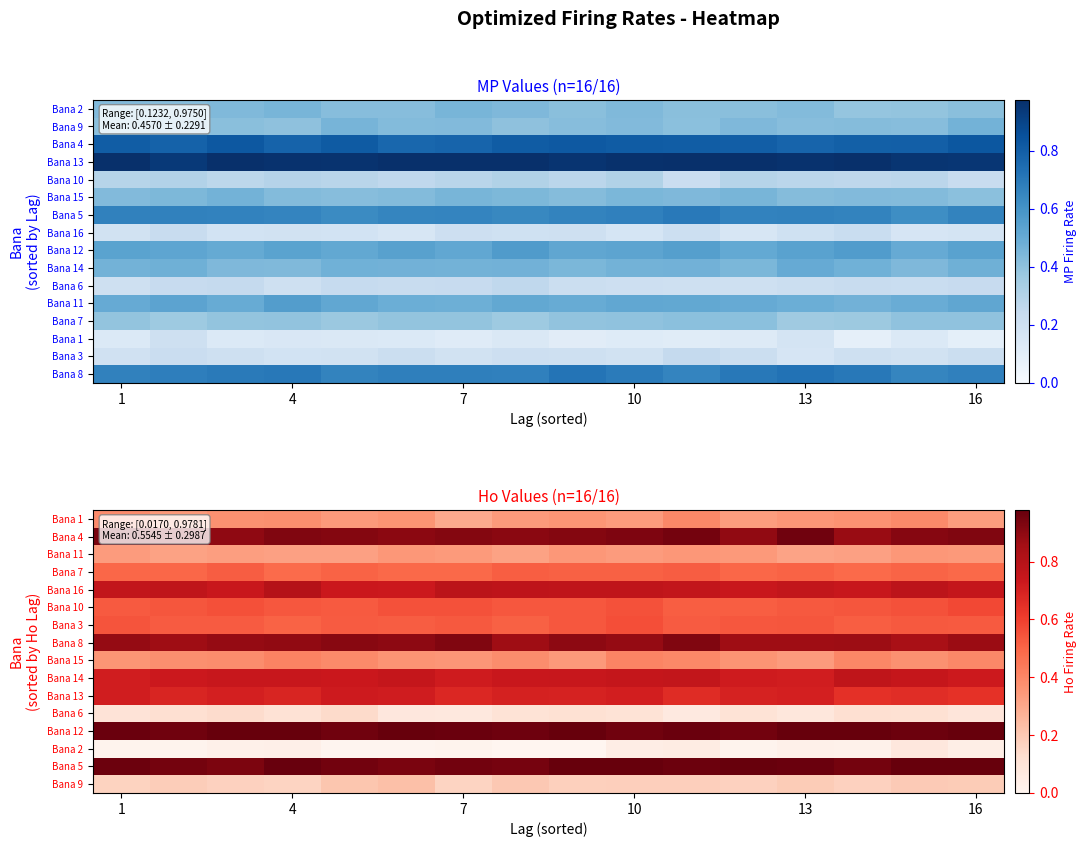

At which category does the chart reach its peak across all series?

13